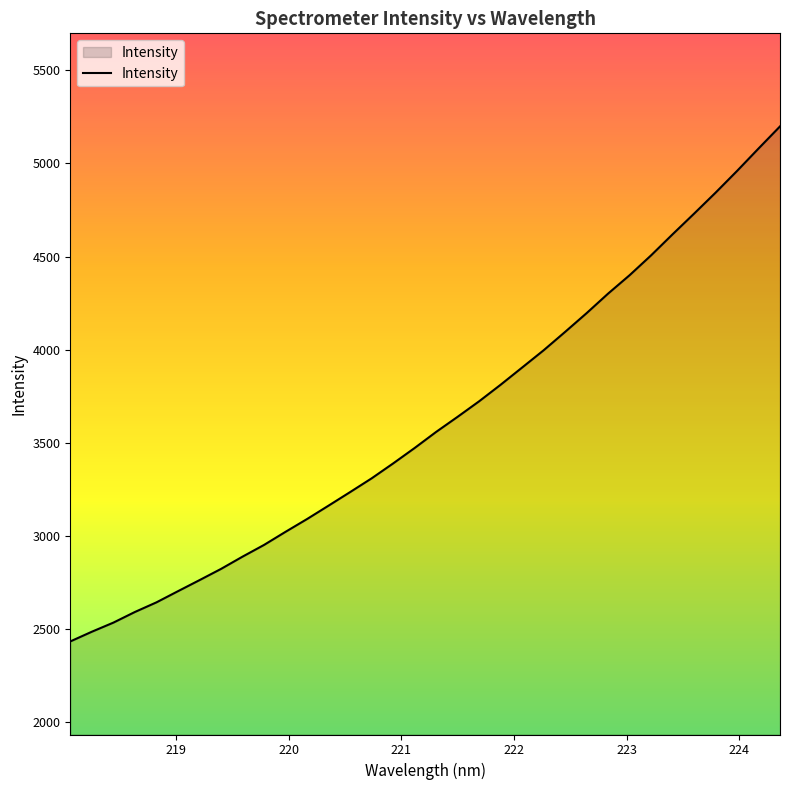

What is the greatest value displayed?

5199.3